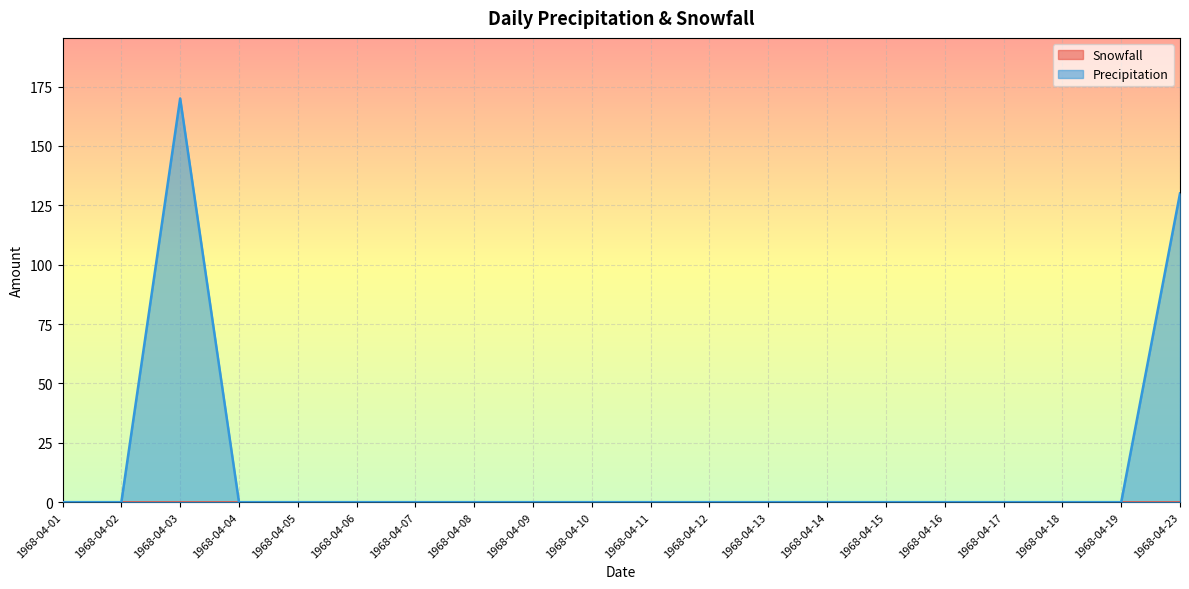

Reading left to right, transcribe all the data shown in this chart.

0	0	170	0	0	0	0	0	0	0	0	0	0	0	0	0	0	0	0	130